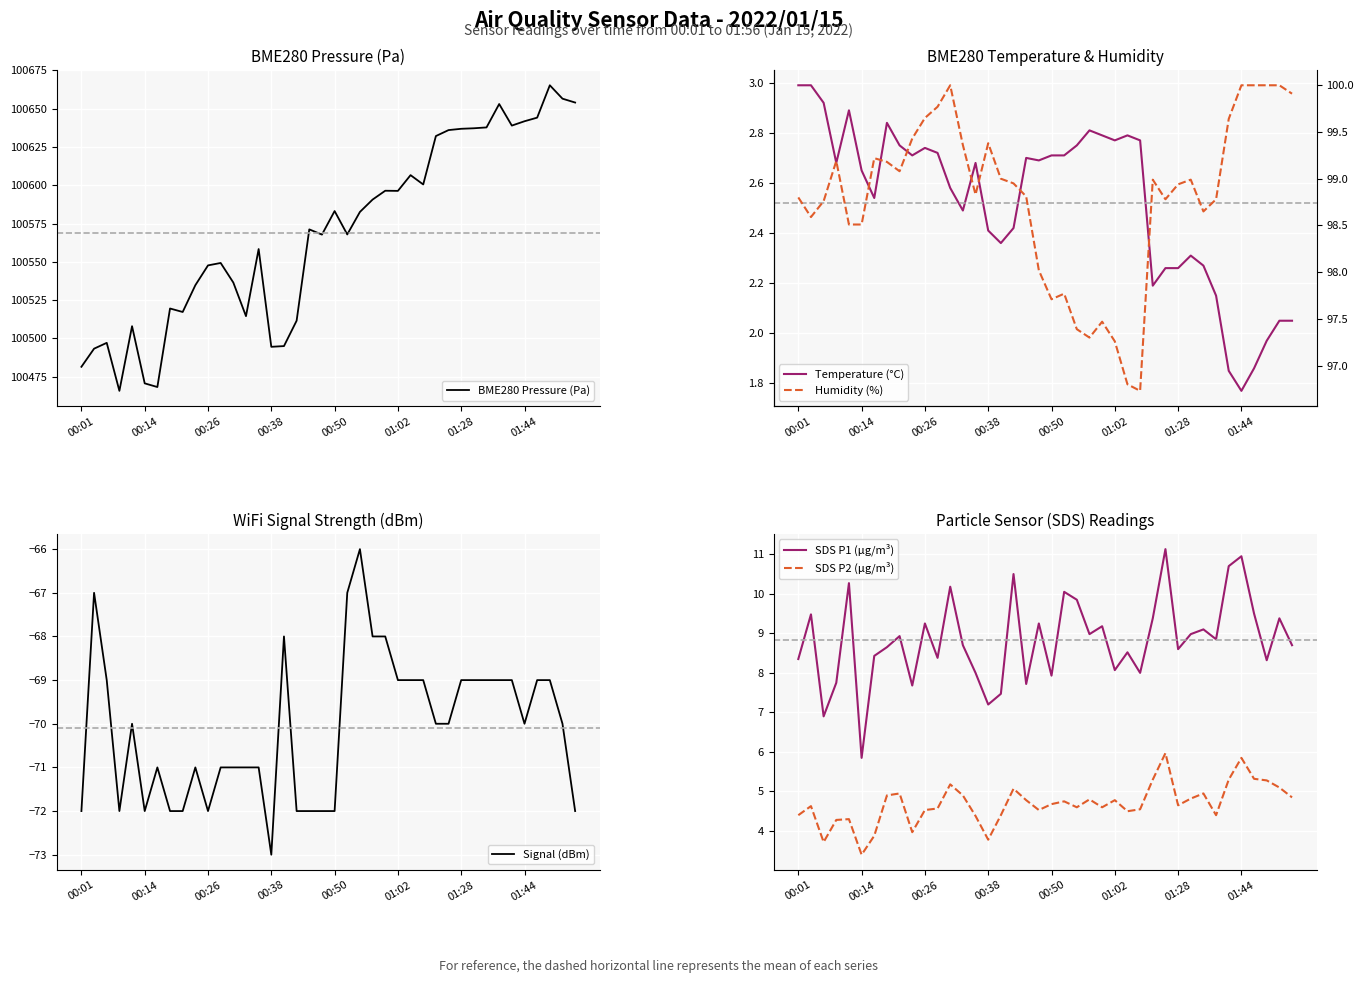

What is the maximum value for BME280 Pressure (Pa)?

100665.3